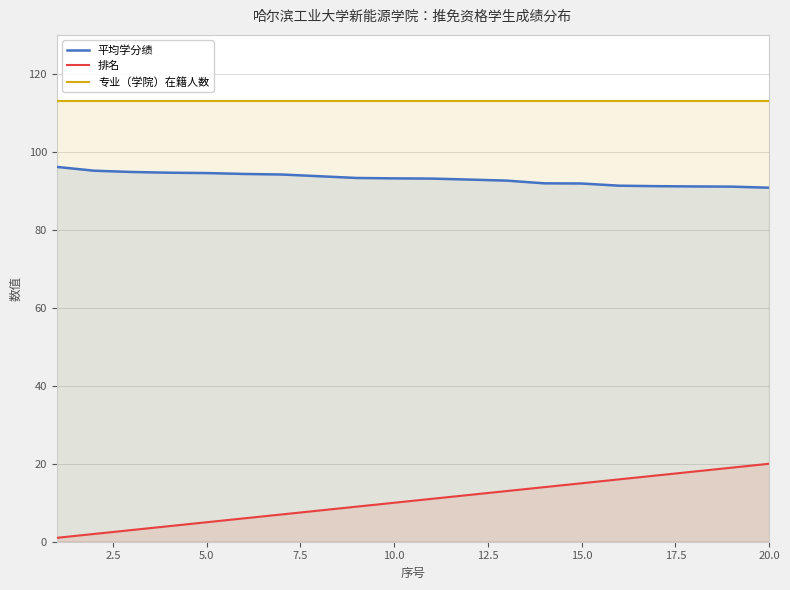

What is the spread (max minus min) of values at 20.0?

93.0